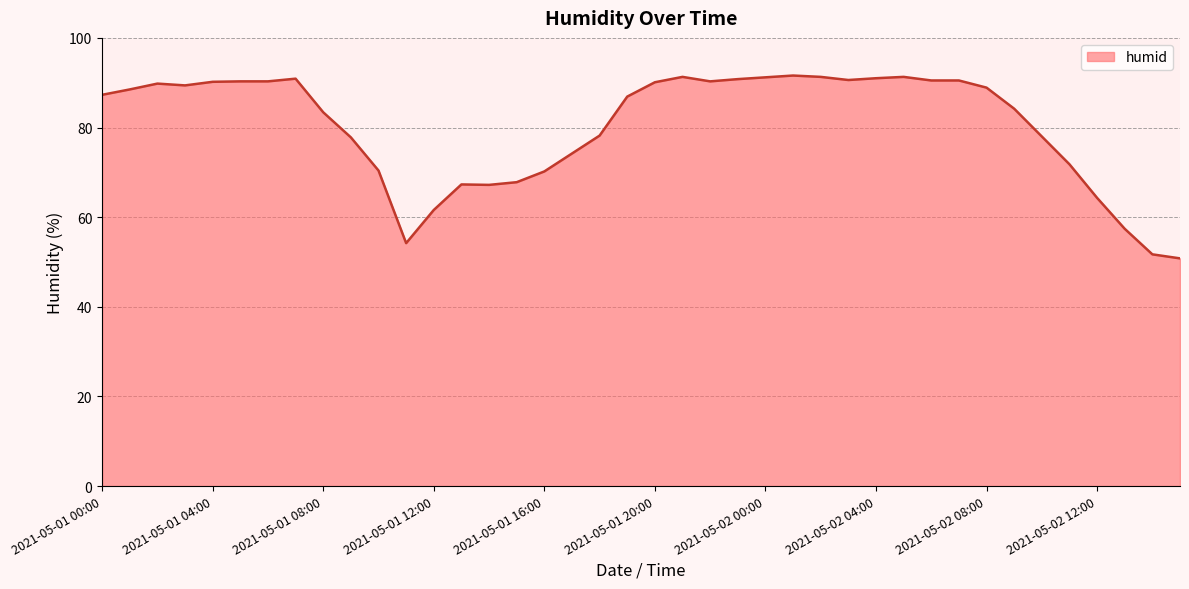

What is the minimum value shown in the chart?

50.8